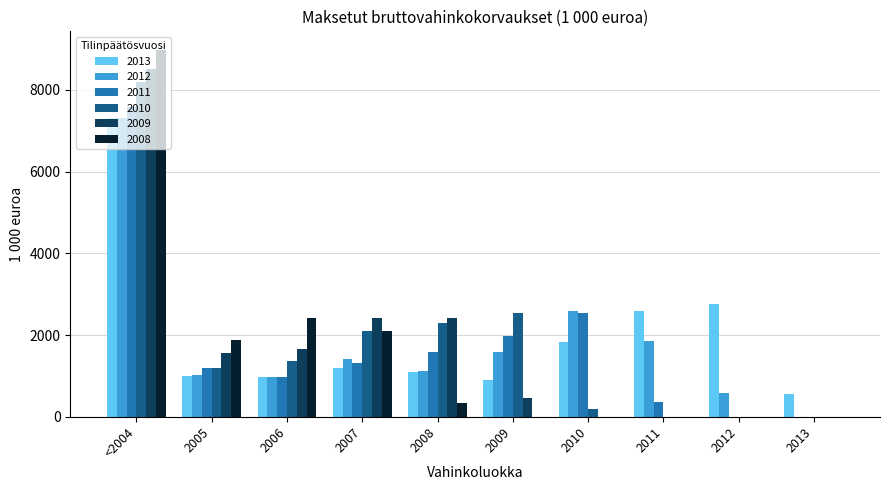

Are the bars horizontal?

No